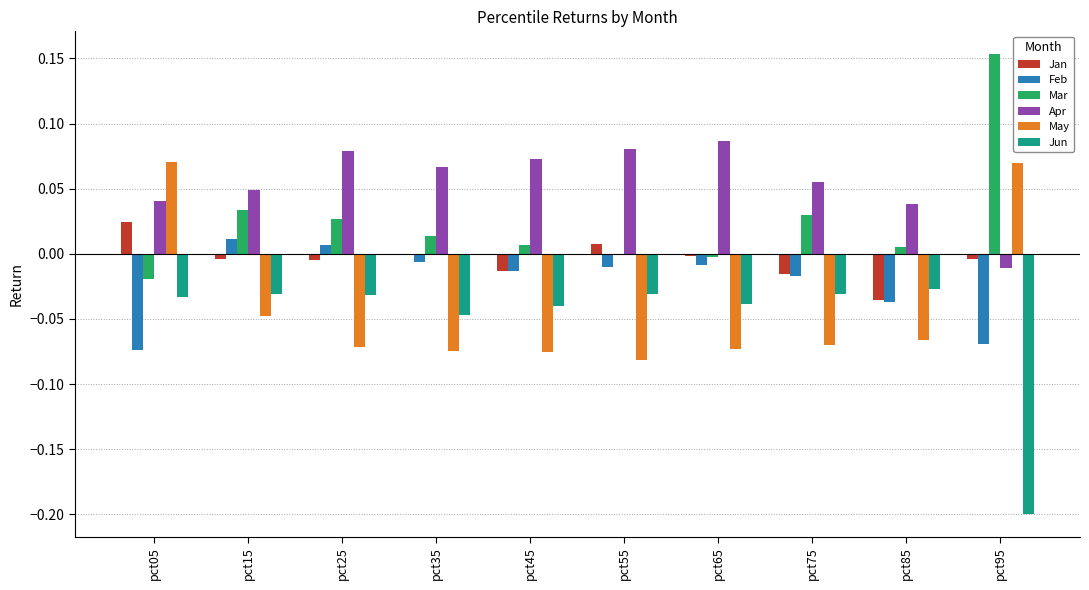

The Jan series shows -0.0 at pct35. True or false?

True